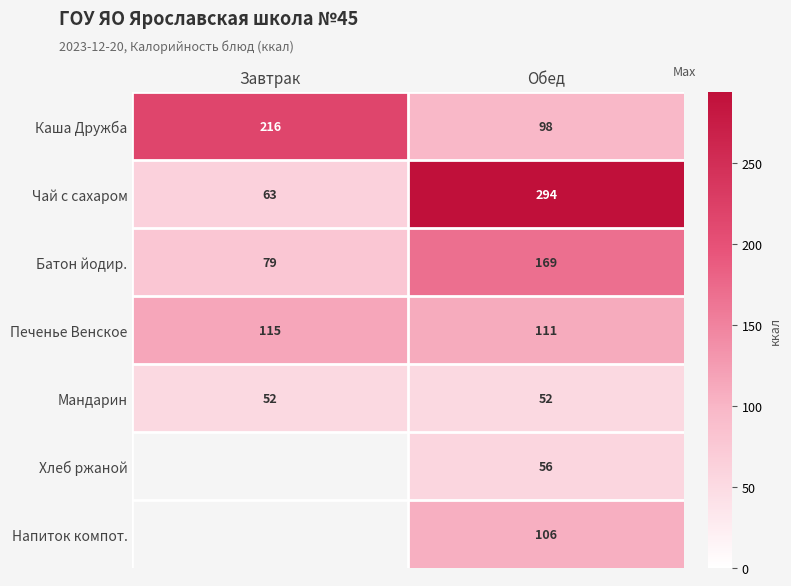

Which label corresponds to the smallest value in the chart?

Завтрак